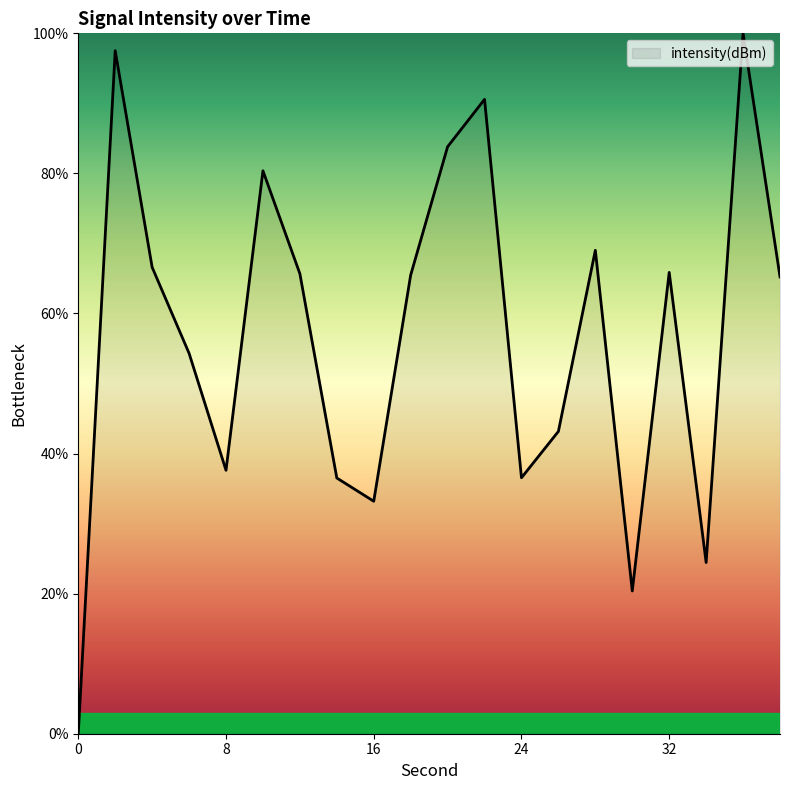

What is the maximum value shown in the chart?

100.0